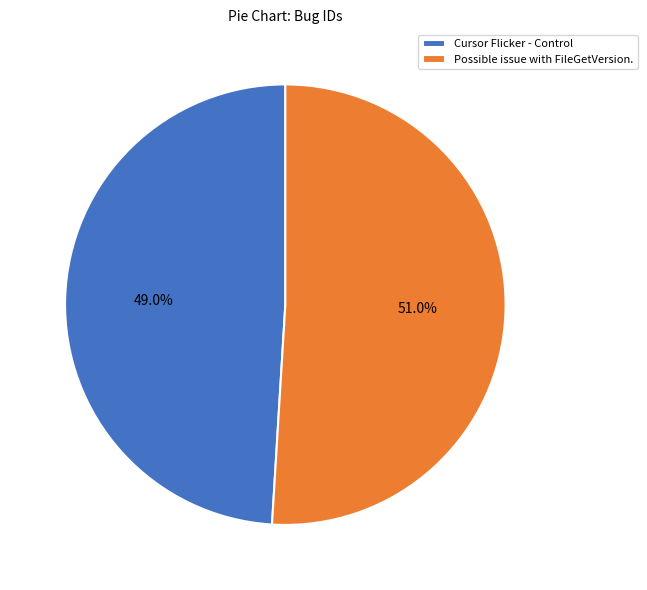

Which category has the biggest portion of the pie?

Possible issue with FileGetVersion.